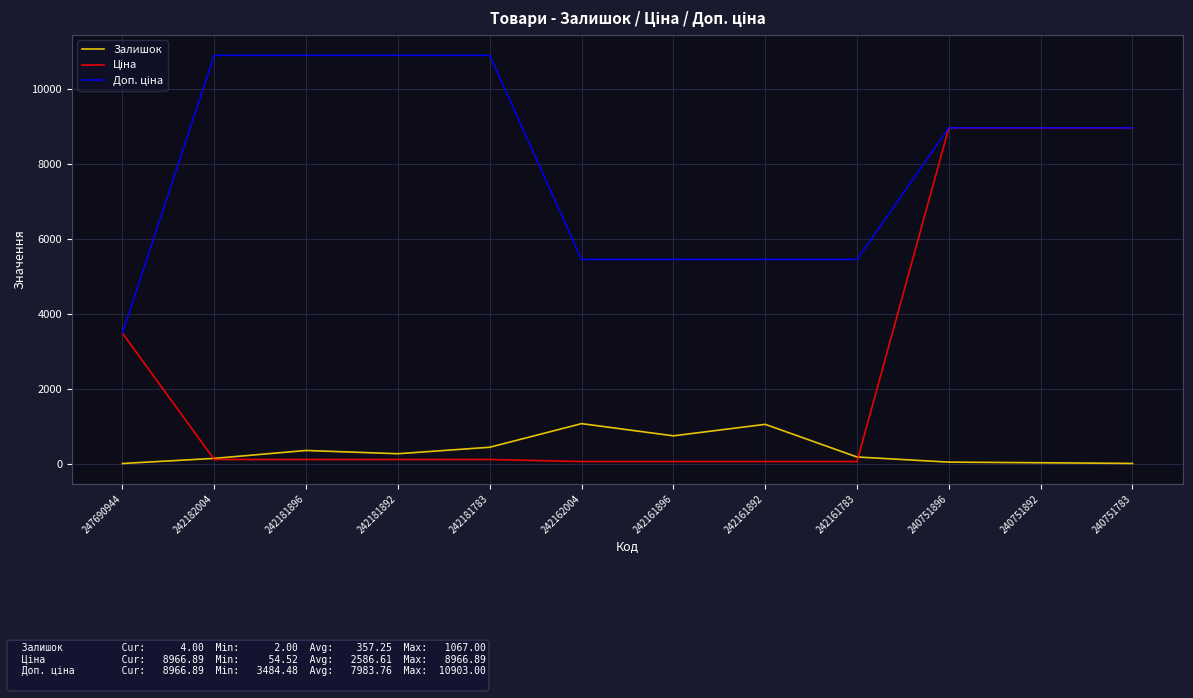

What is the maximum value for Залишок?

1067.0